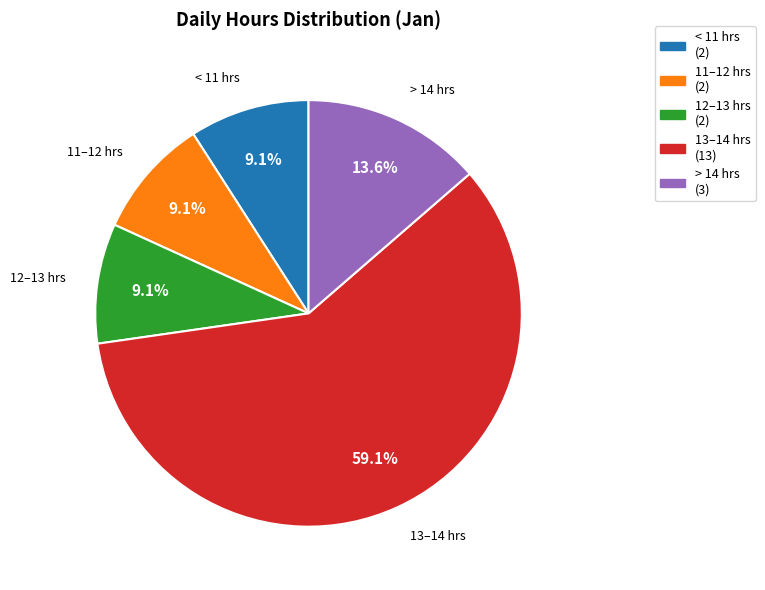

Is there a majority slice in this chart?

Yes